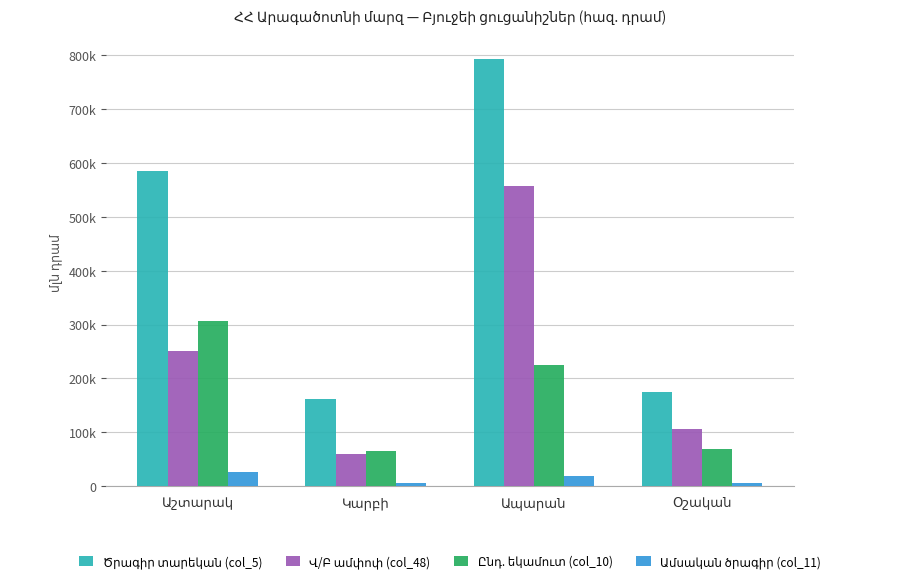

Reading left to right, extract all data points from this chart.

Ծրագիր տարեկան (col_5): Աշտարակ=584.4	Կարբի=161.6	Ապարան=793.0	Օշական=175.3
Վ/Բ ամփոփ (col_48): Աշտարակ=250.1	Կարբի=58.8	Ապարան=557.5	Օշական=106.4
Ընդ. եկամուտ (col_10): Աշտարակ=305.7	Կարբի=65.3	Ապարան=225.5	Օշական=68.9
Ամսական ծրագիր (col_11): Աշտարակ=25.5	Կարբի=5.4	Ապարան=18.8	Օշական=5.7